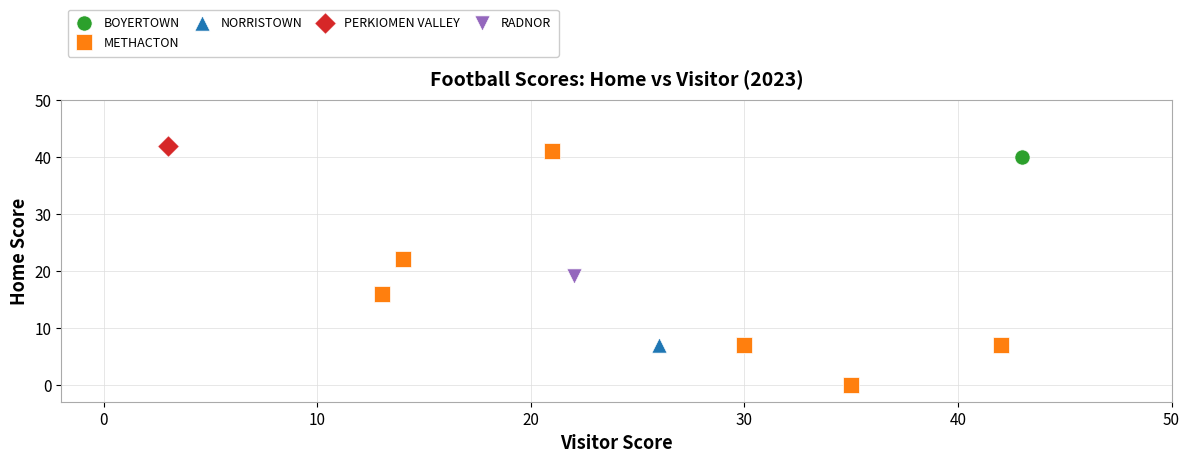

What are all the series names shown in the legend?

BOYERTOWN, METHACTON, NORRISTOWN, PERKIOMEN VALLEY, RADNOR